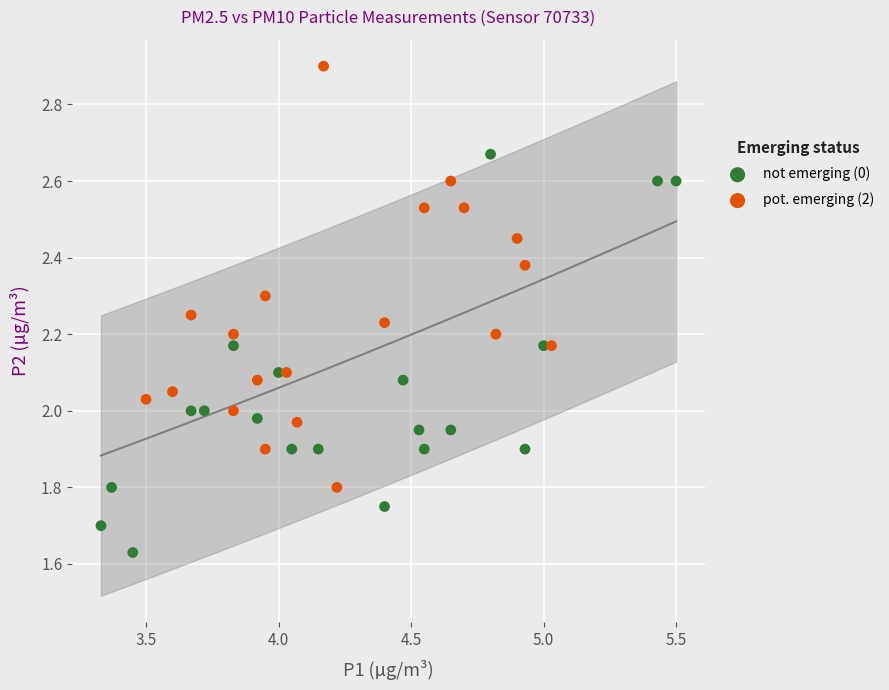

Which series reaches the minimum Y coordinate?

not emerging (0)